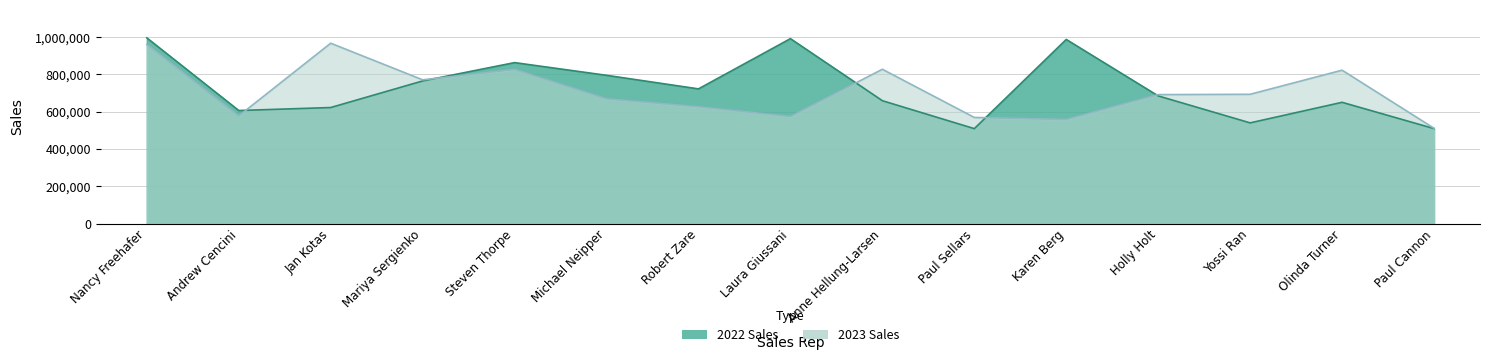

At how many categories does at least one series exceed 612475?

12